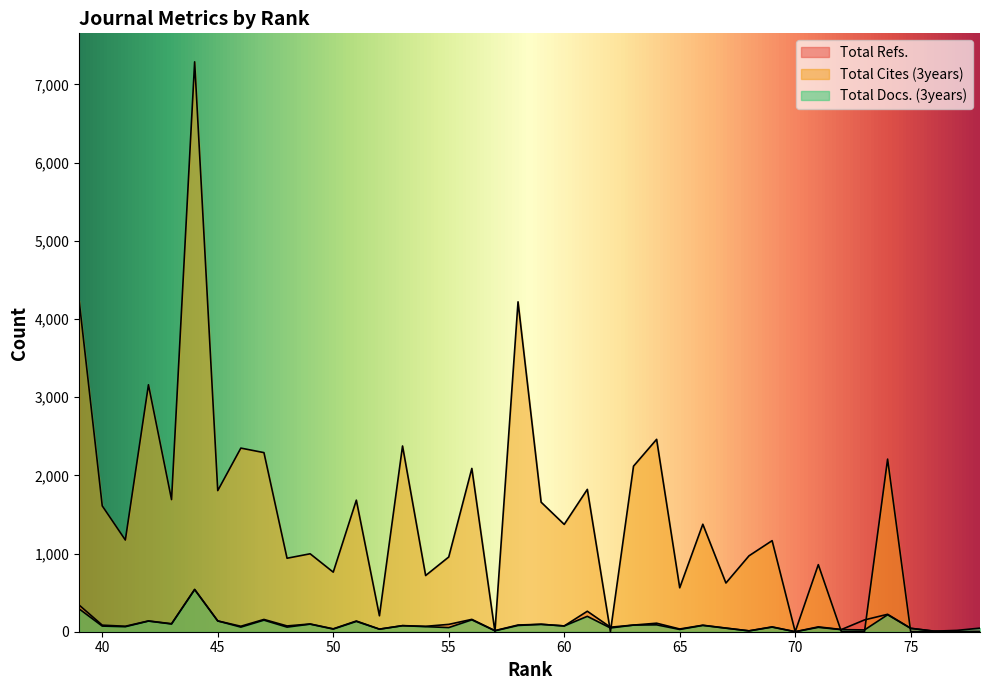

How many values in Total Refs. are above zero?

37